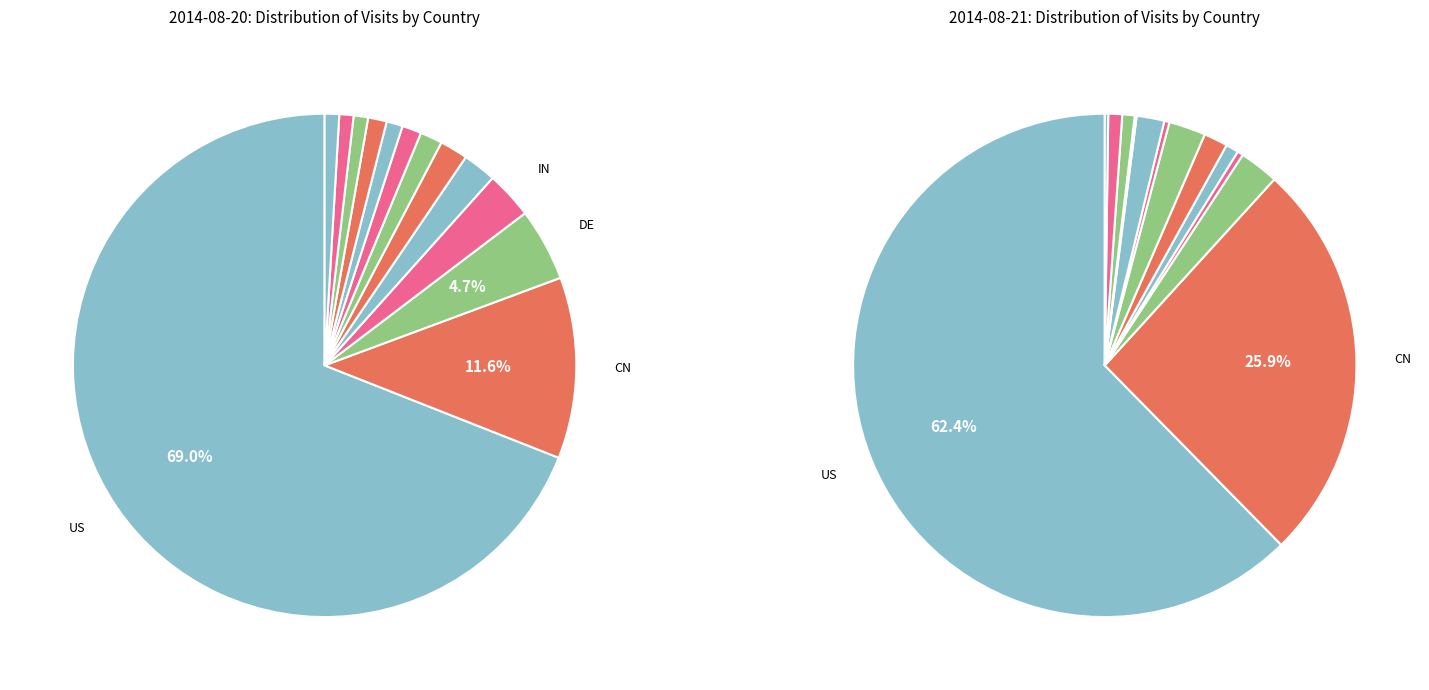

What percentage is NOT represented by JP?

99.0%